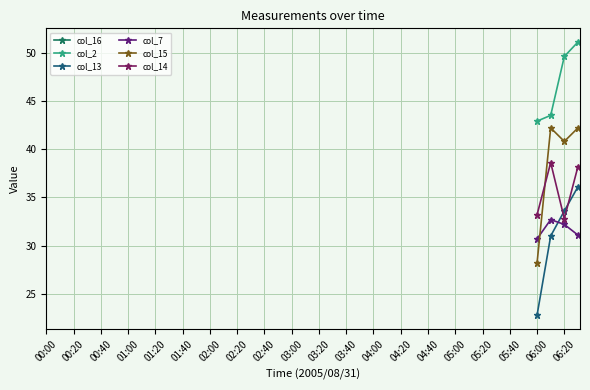

Where is the first local maximum for col_15?

37